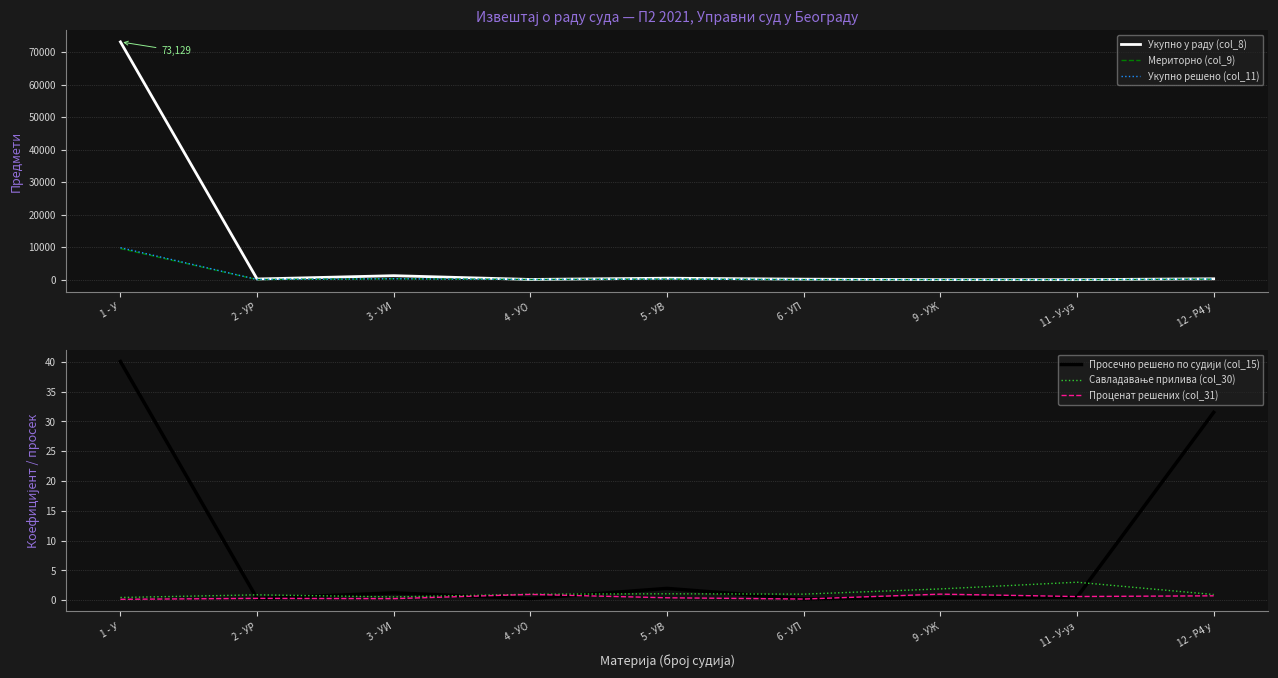

True or false: Укупно решено (col_11) and Просечно решено по судији (col_15) cross at least once.

False